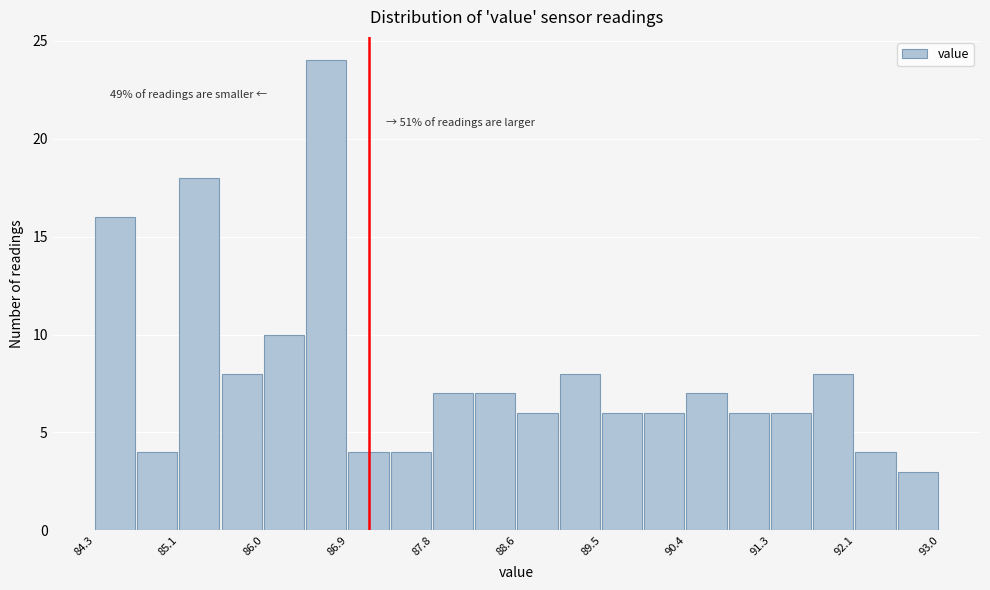

Over which range of the x-axis is the bar tallest?

86.5 to 86.9